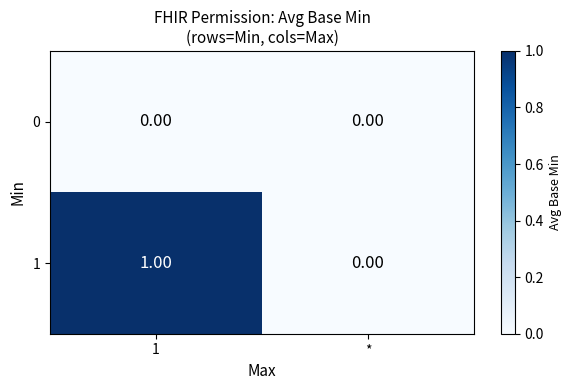

Is the value of 0 at 1 greater than the value of 1 at 1?

No